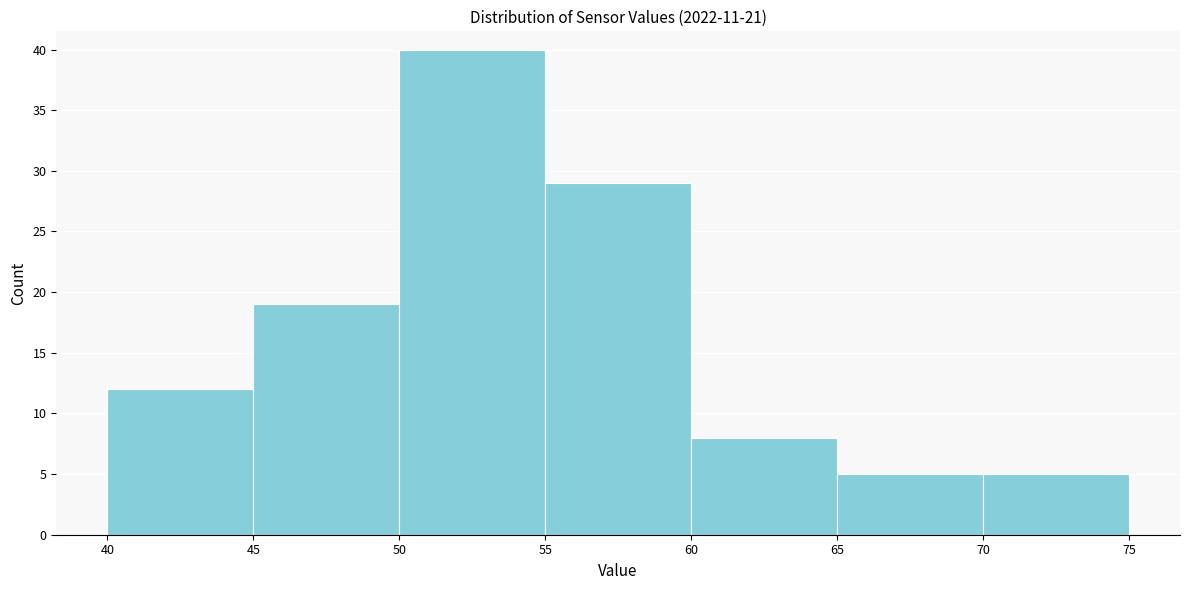

Which range on the x-axis has the tallest bar?

50 to 55